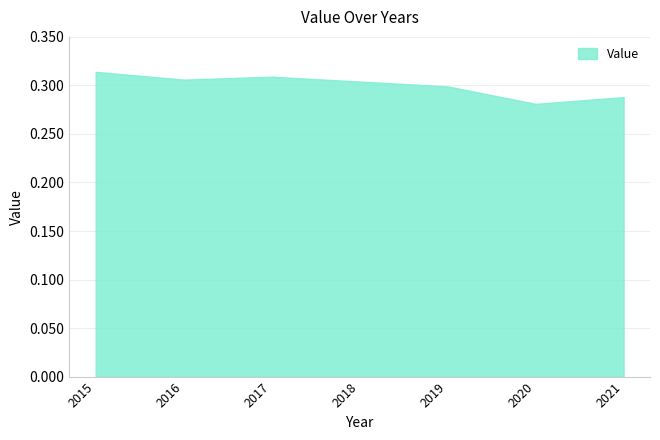

Between 2015 and 2016, which is larger?

2015